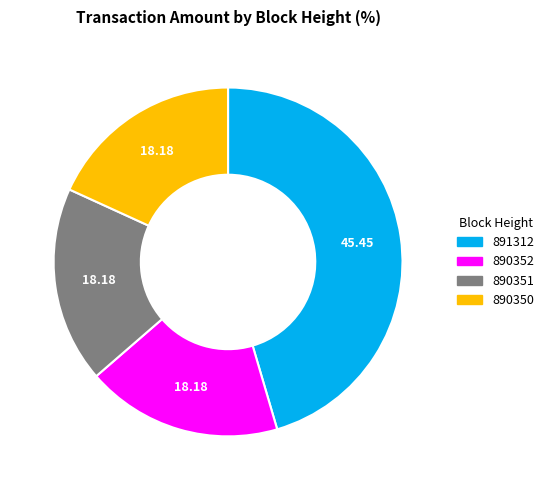

Does 891312 account for over 50% of the chart?

No